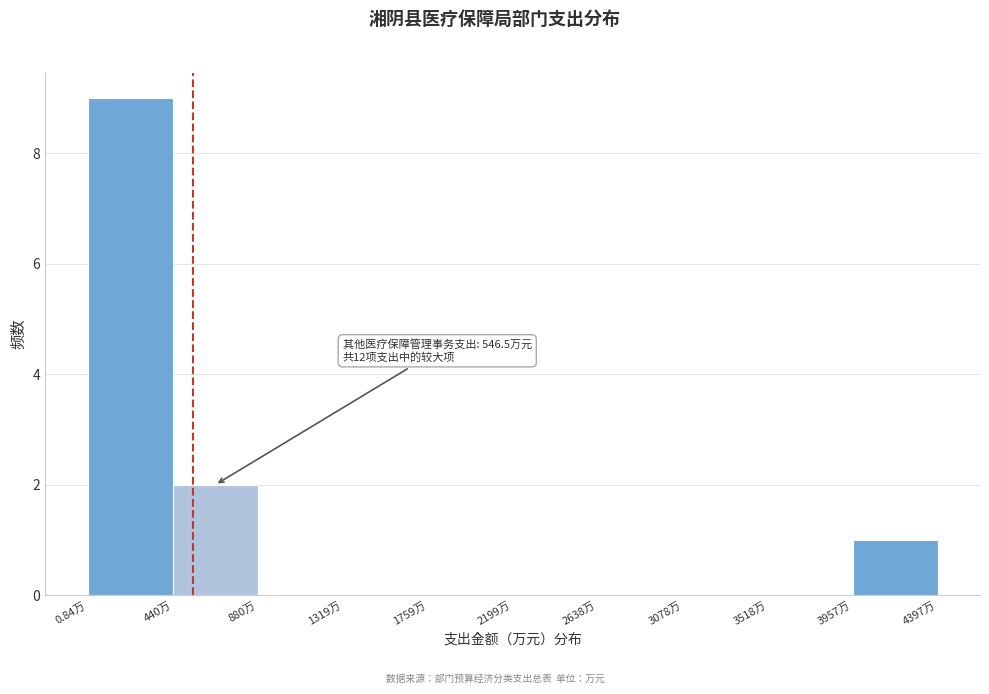

Which range on the x-axis has the tallest bar?

0 to 450